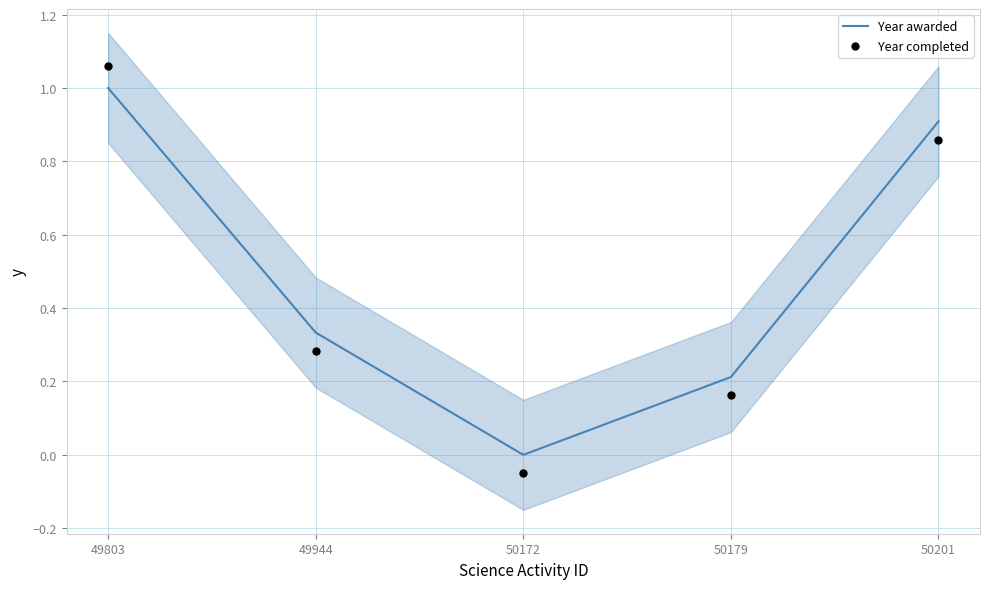

What is the total value across all series at 49803?

2.1